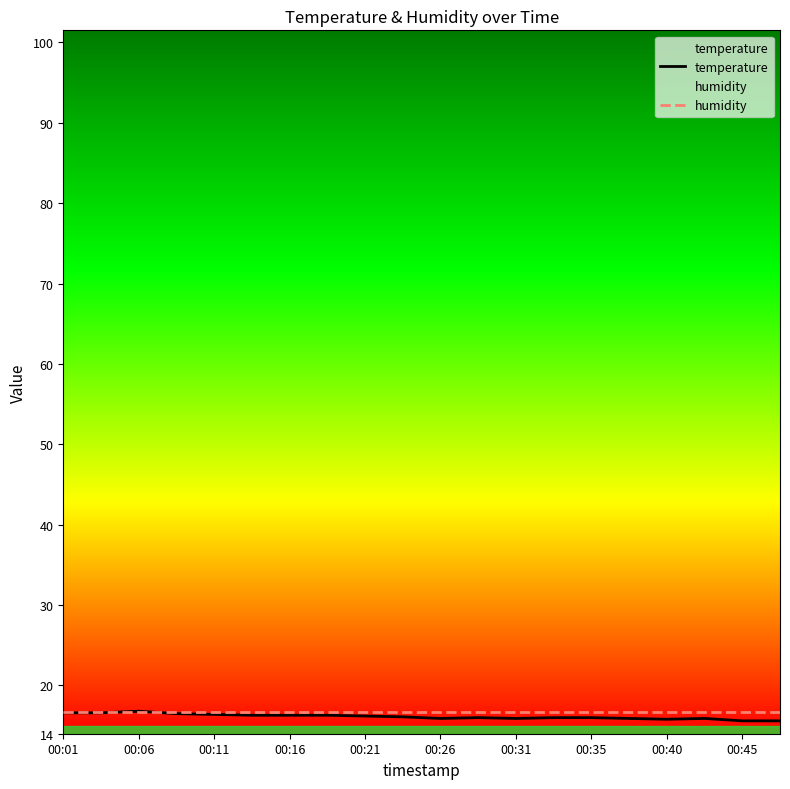

What is the difference between the temperature values at 00:01 and 00:31?

0.7